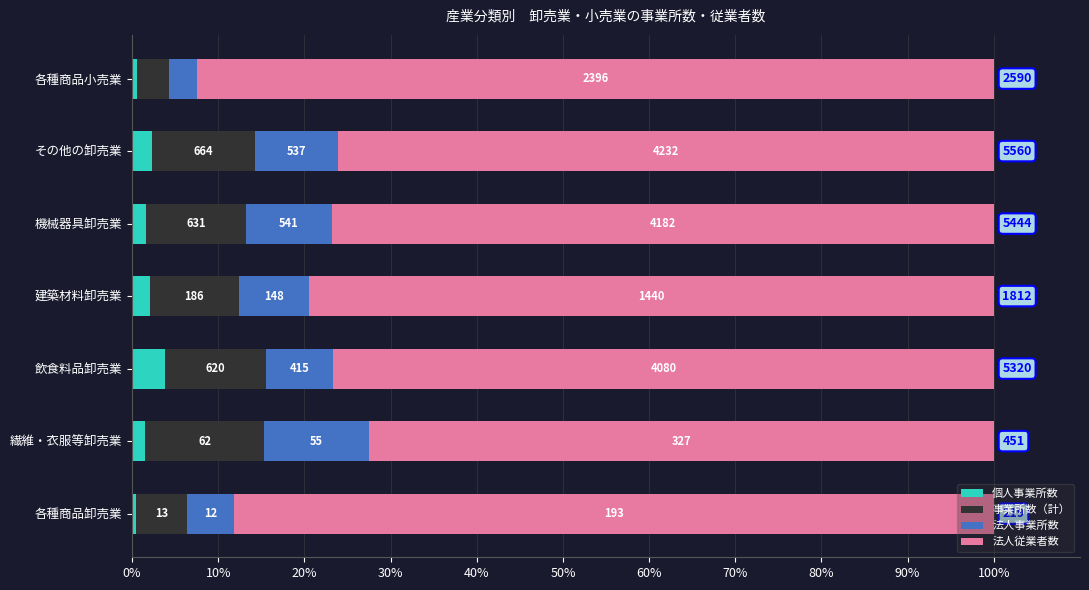

Which series has the largest total across all categories?

法人従業者数